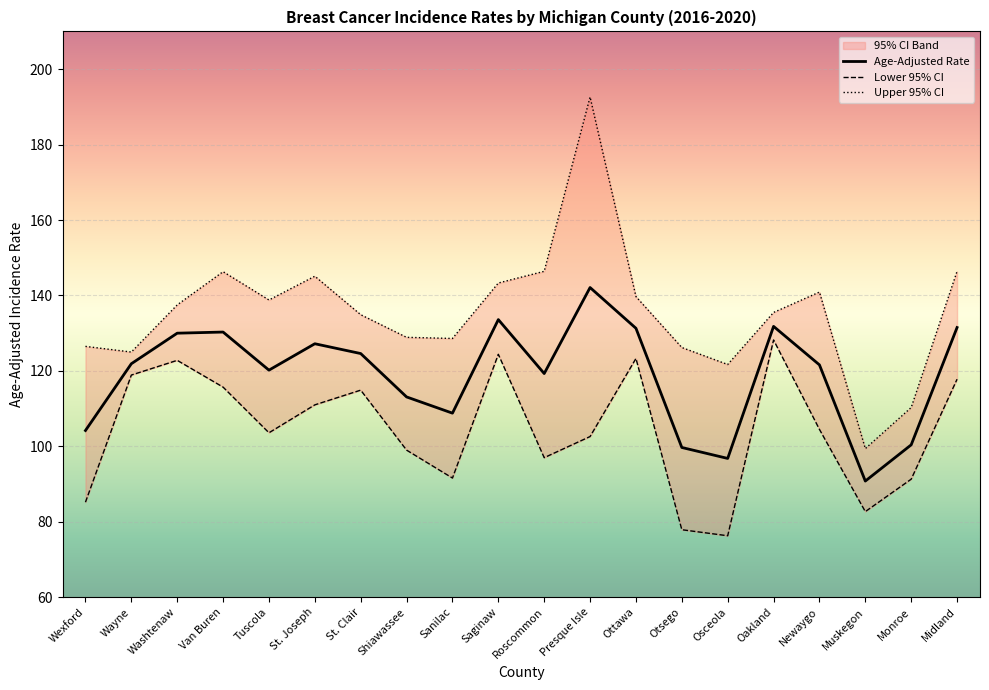

What is the greatest value displayed?

192.6